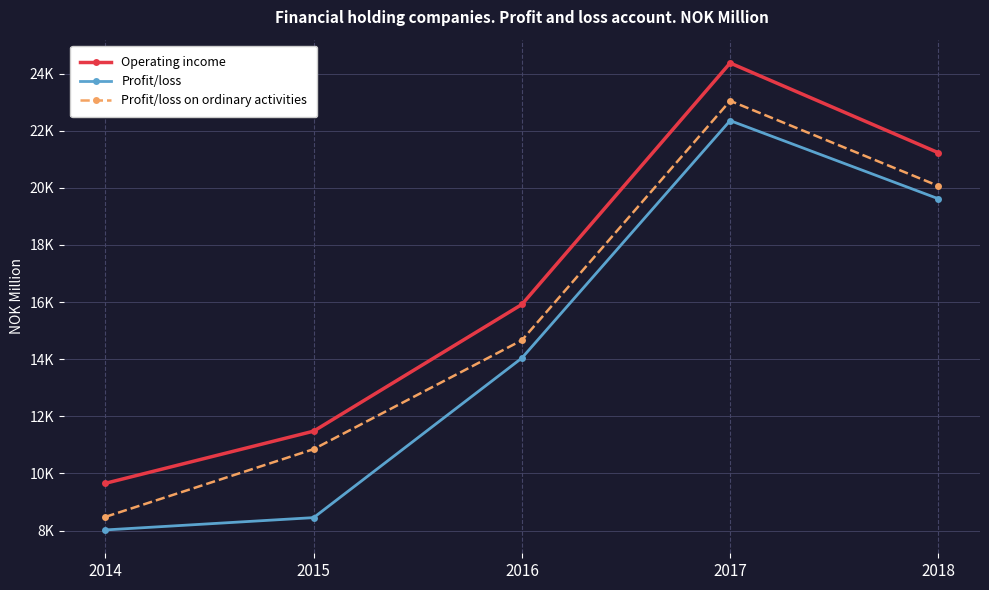

Does the chart have visible grid lines?

Yes